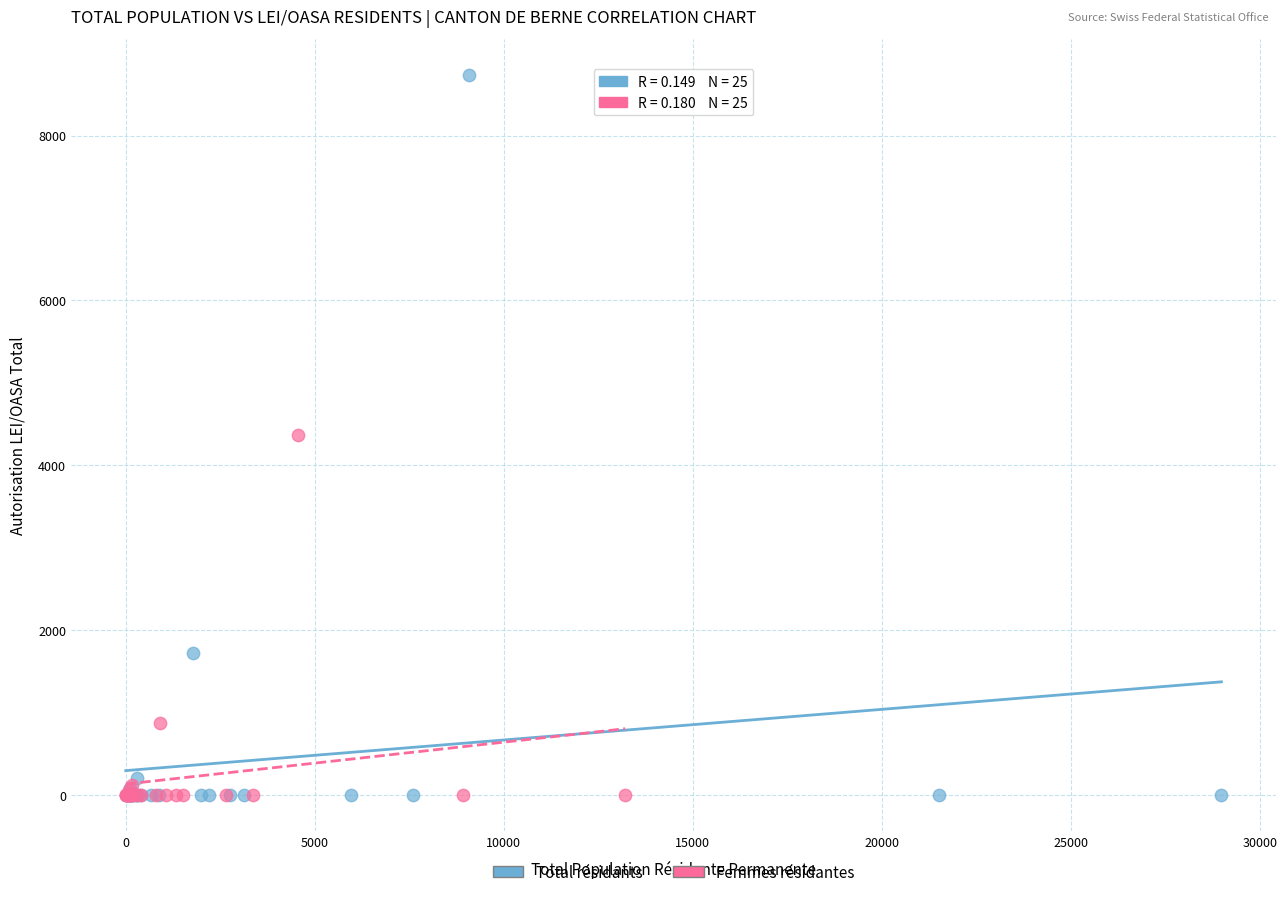

Which series has the widest spread of Y values?

Total résidants